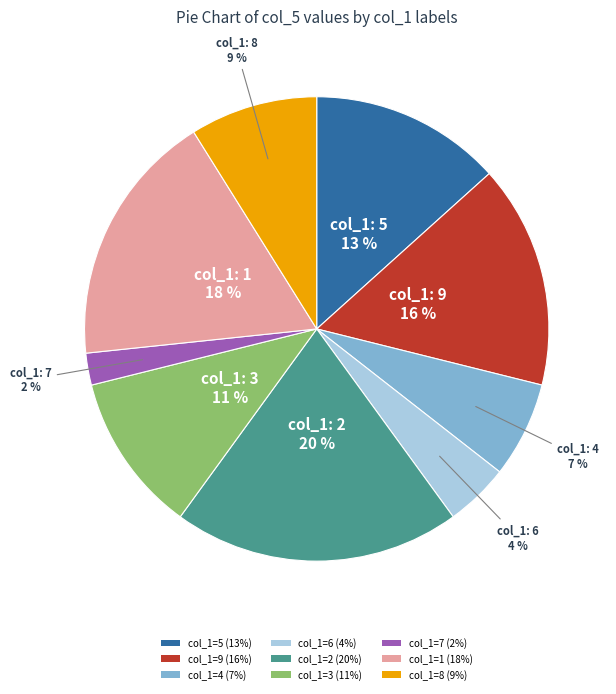

To the nearest percent, what portion does col_1=2 (20%) represent?

20%